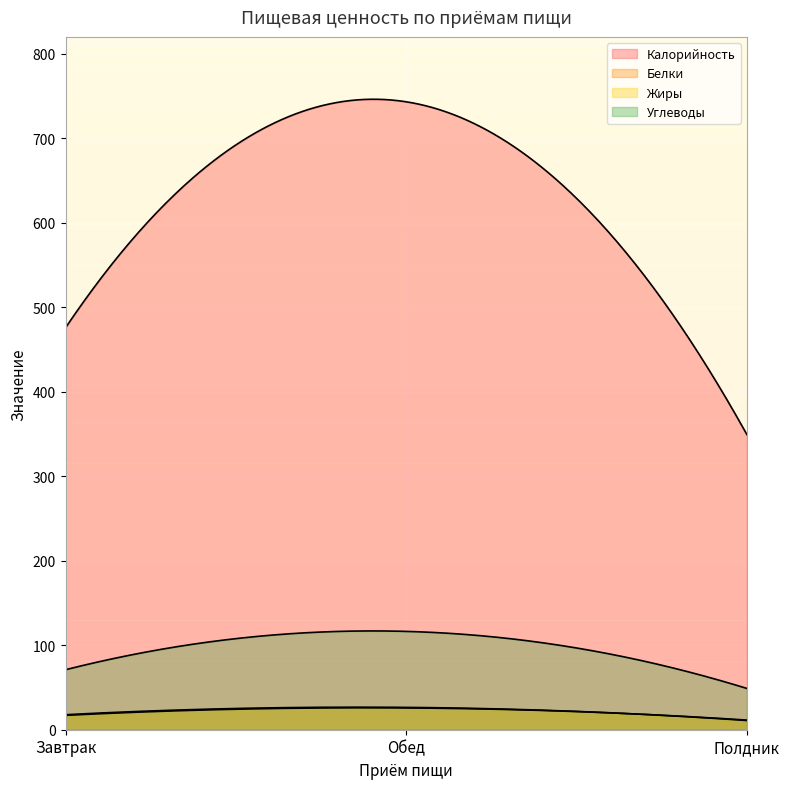

The Углеводы series shows 48.9 at Полдник. True or false?

True